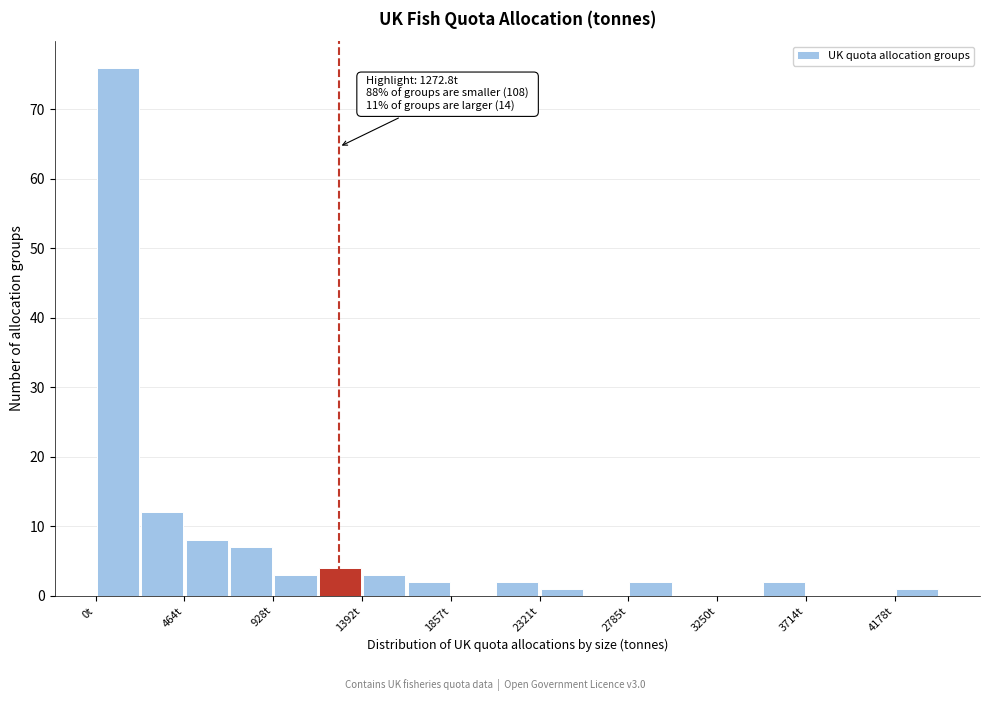

Which range on the x-axis has the tallest bar?

0 to 250